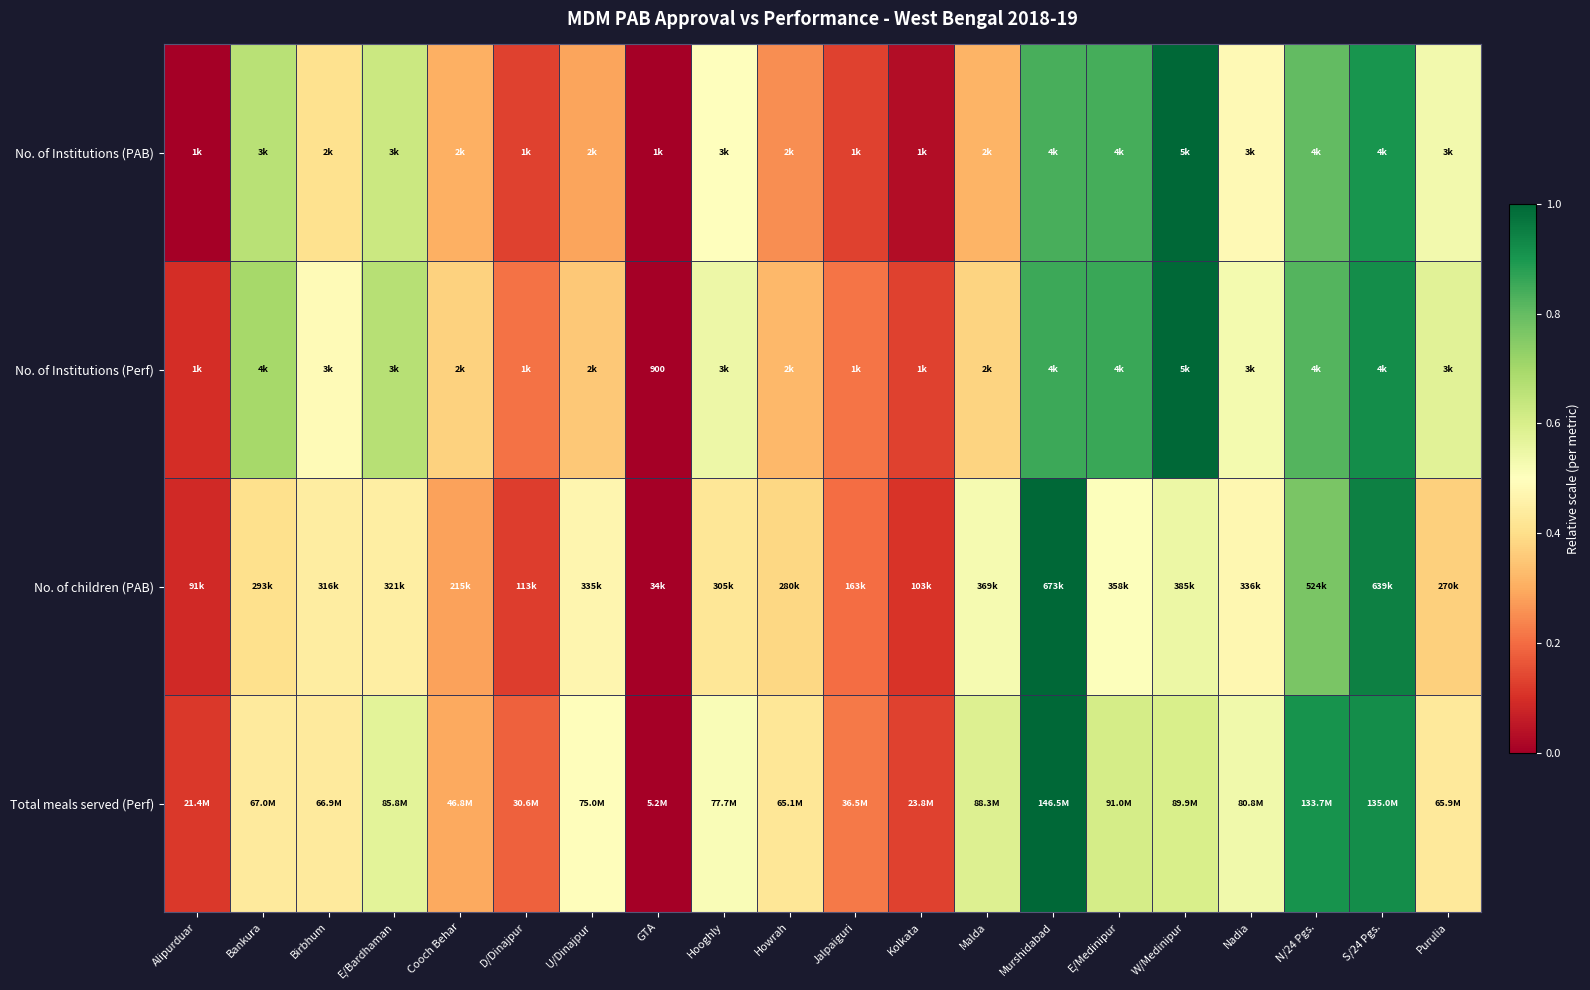

The value of No. of Institutions (Perf) at Alipurduar is 0.2. True or false?

False